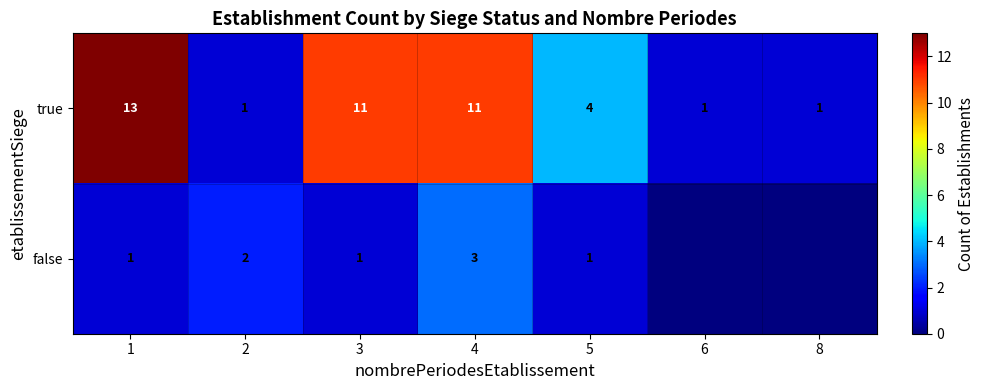

Rank the series at 5 from highest to lowest value.

true, false